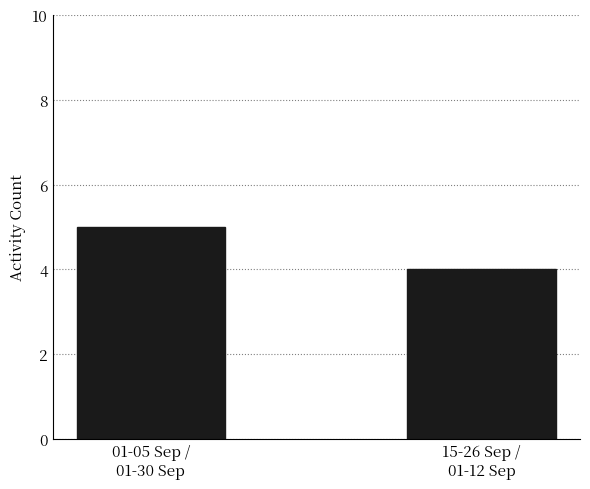

What position from the left is 01-05 Sep /
01-30 Sep?

1